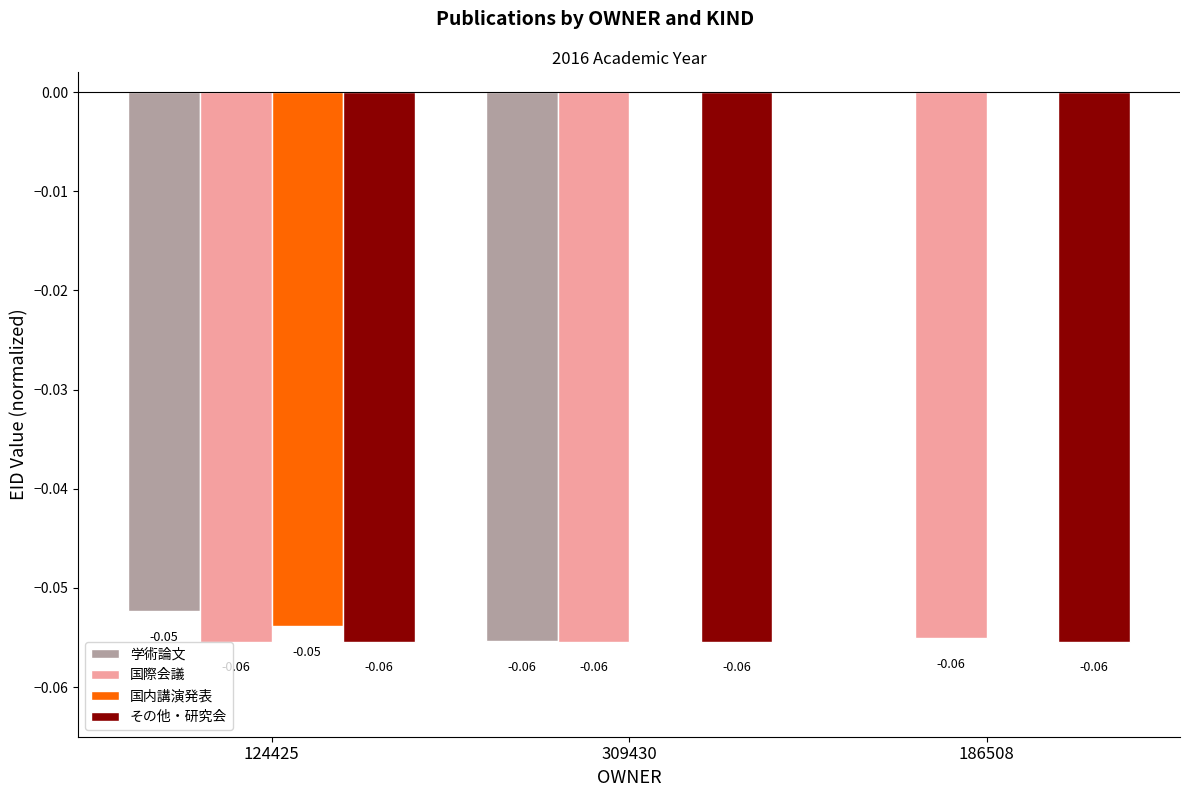

Which series has the largest total across all categories?

国内講演発表